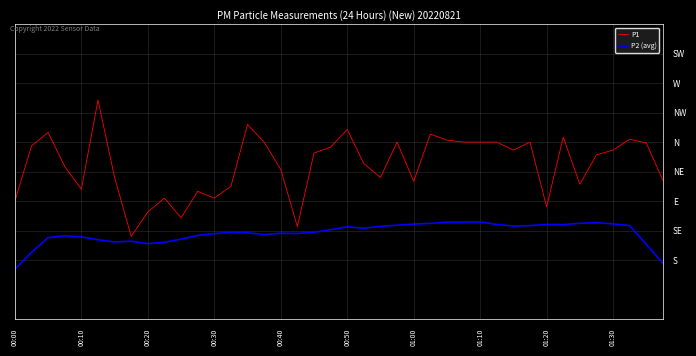

Does the chart display data point markers on the line(s)?

No